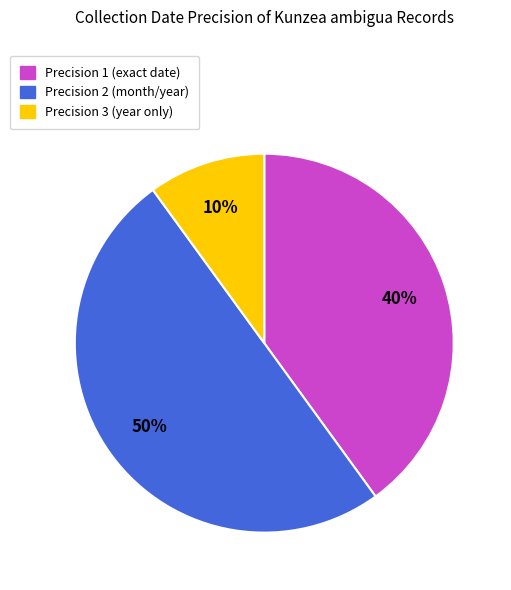

How many segments does this pie chart have?

3